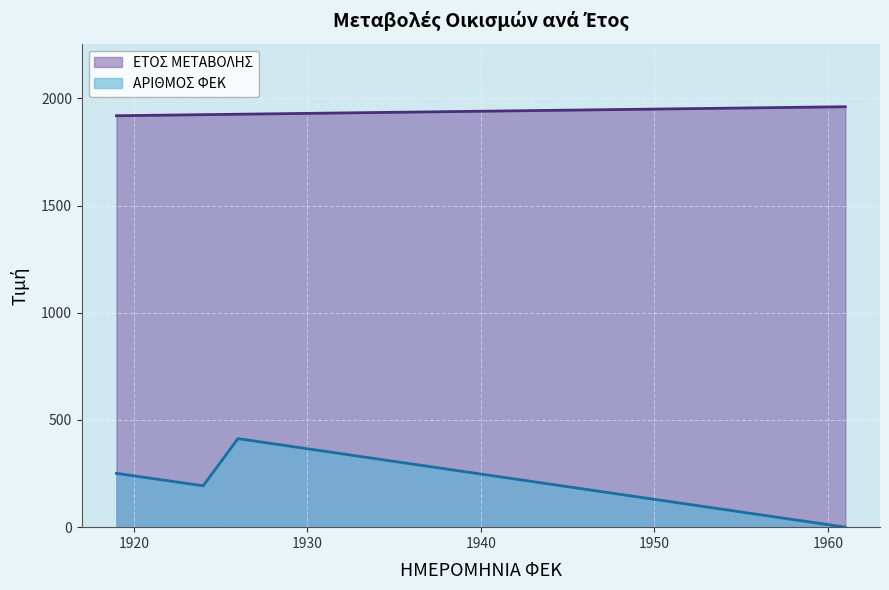

Which category has the lowest value across all series?

19/03/1961